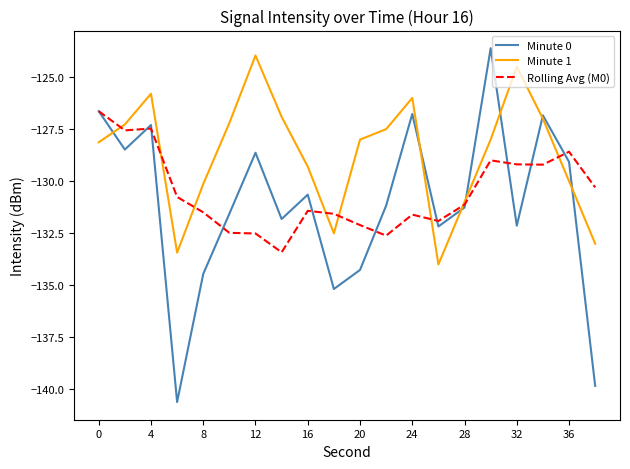

Which series has the largest range (max minus min)?

Minute 0